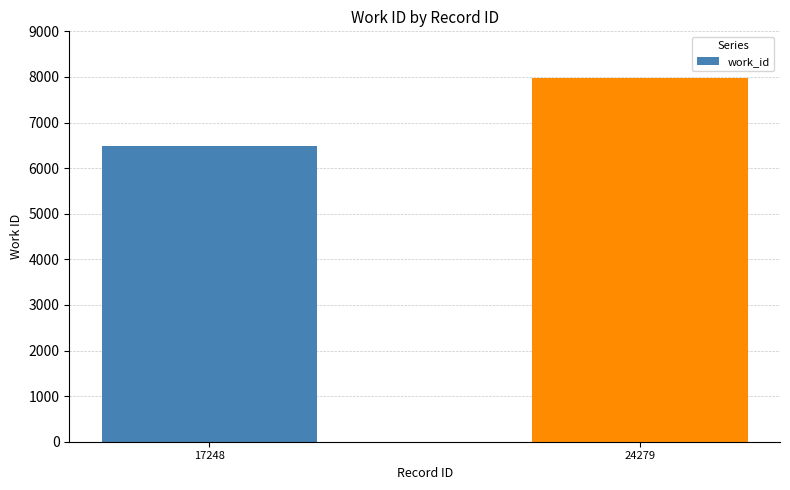

Which label corresponds to the largest value in the chart?

24279